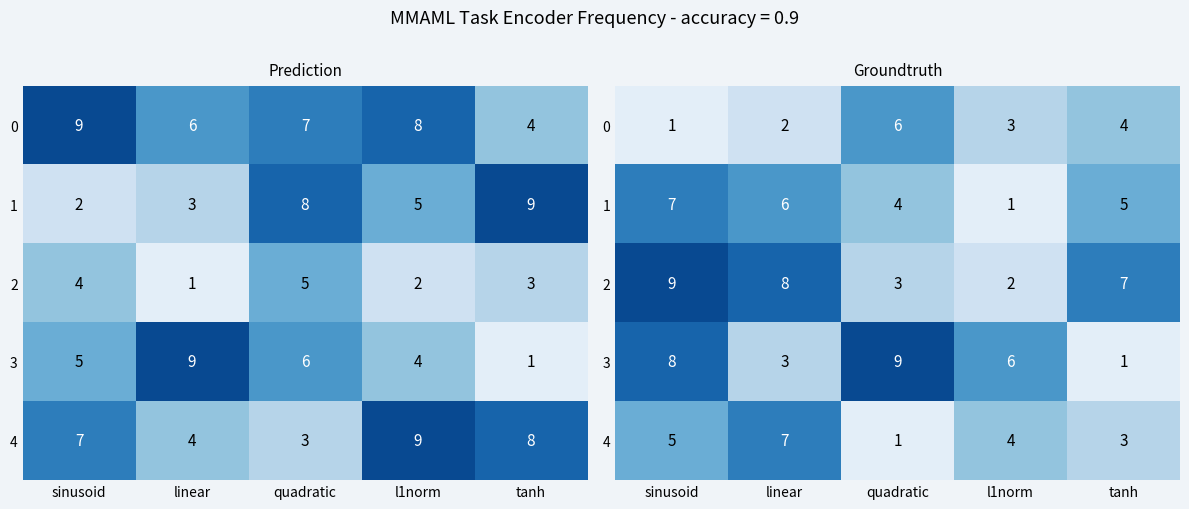

Is it true that 4 equals 5 at l1norm?

False